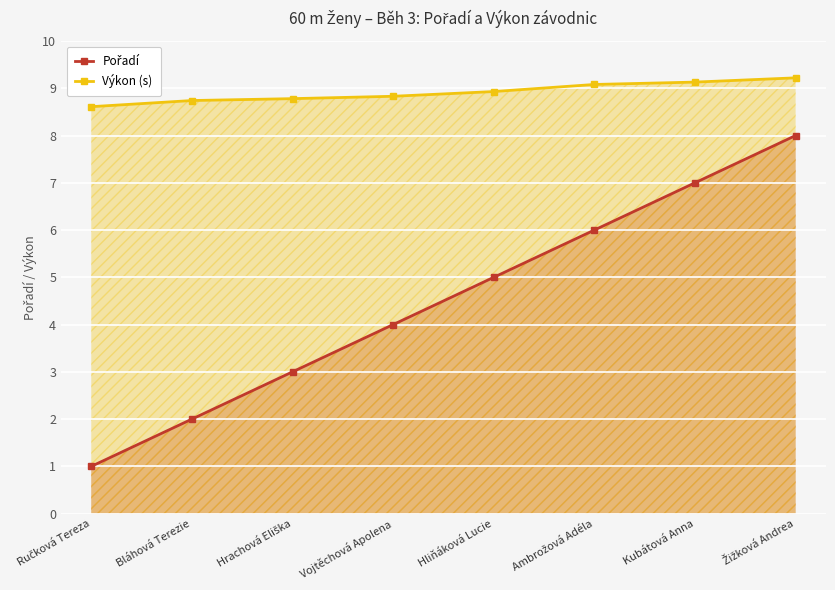

Which category has the highest value in the Pořadí series?

Žižková Andrea